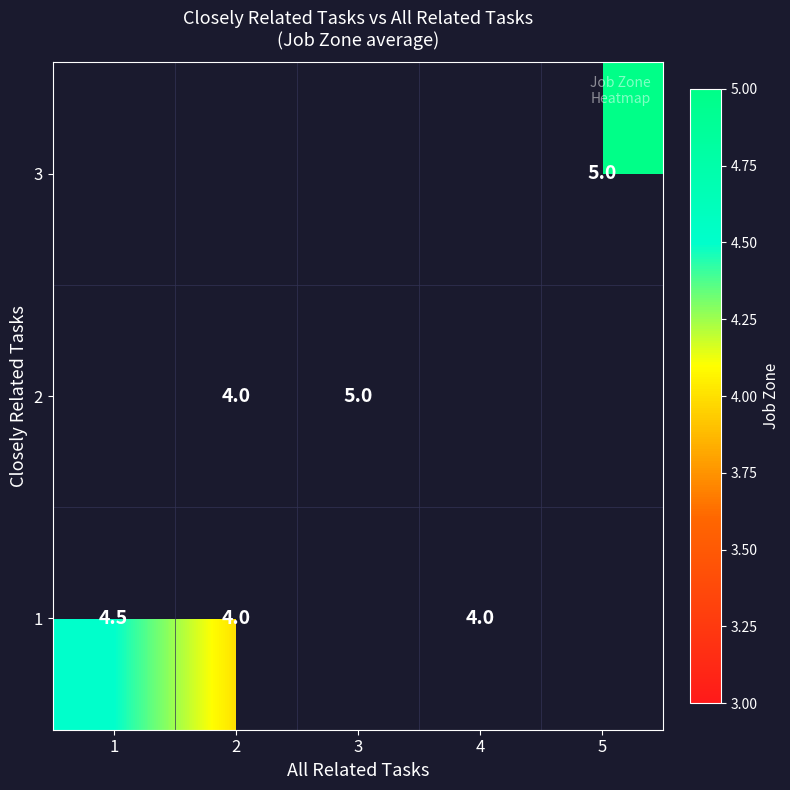

The value of 1 at 2 is 4.0. True or false?

True